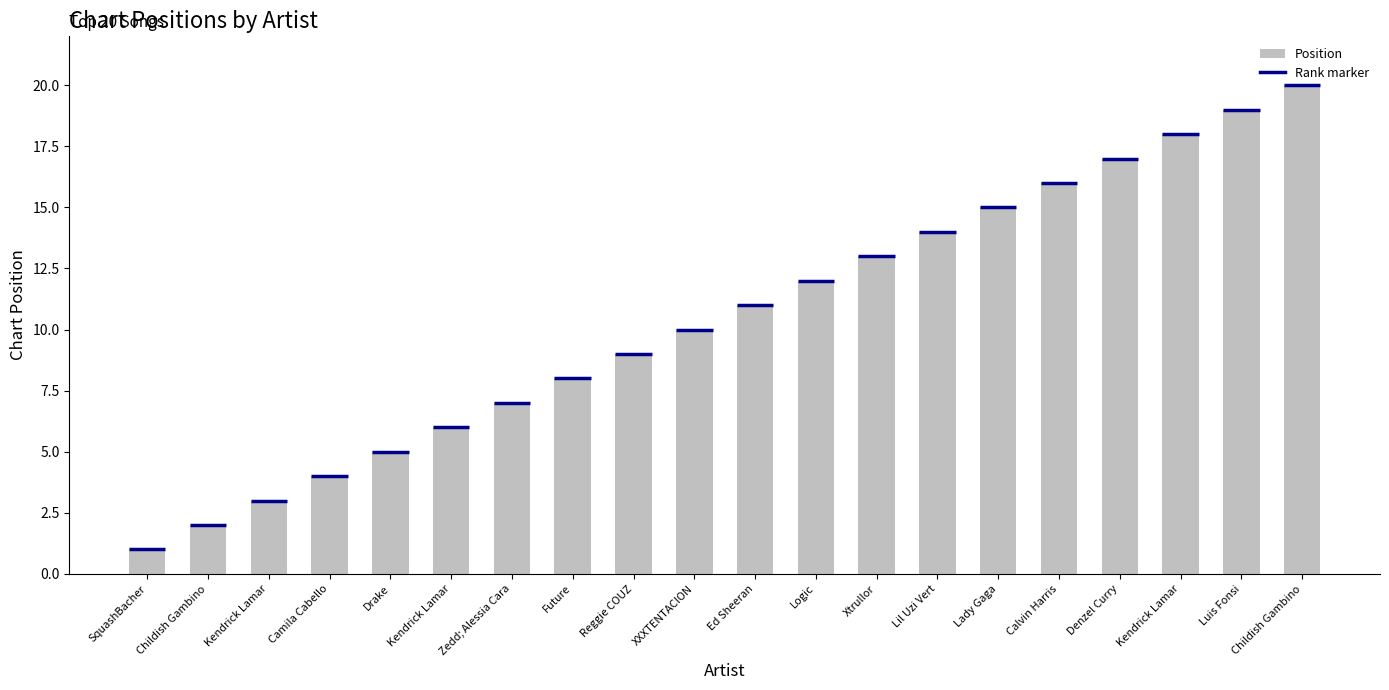

How many bars are there in total?

20